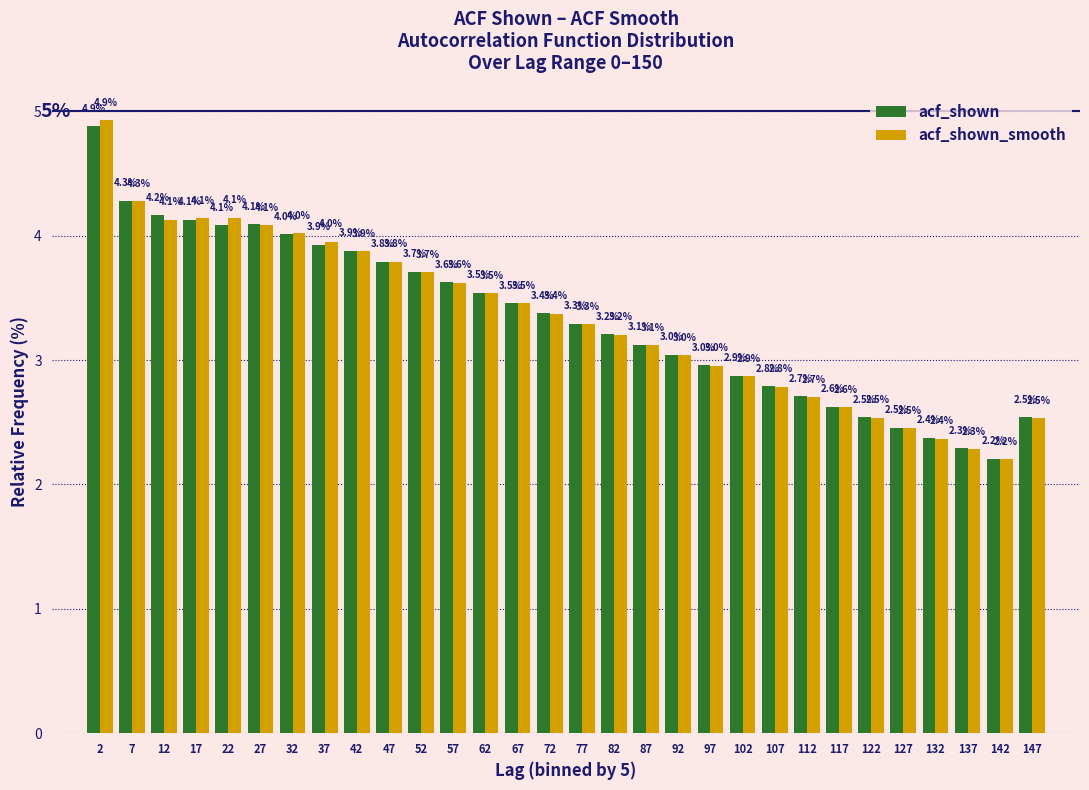

In the acf_shown series, which range on the x-axis has the tallest bar?

0 to 5